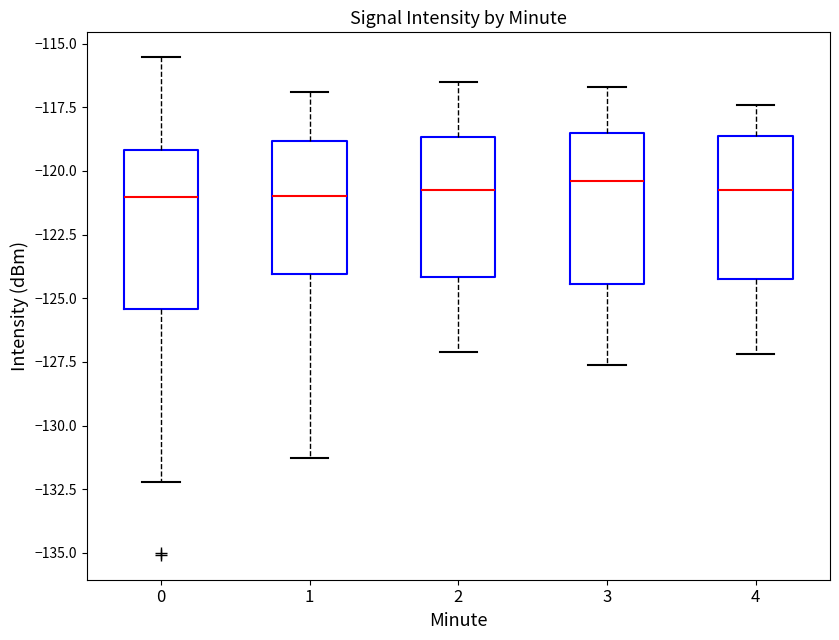

Reading left to right, transcribe this box plot: for each box, give where its median line is, the range the box spans, and where its two whiskers end, as read against the y-axis. The values are not printed on the chart, so give them approximately, as read against the axis.

0: median -121.0, box -125.5 to -119.0, whiskers -132.0 to -115.5
1: median -121.0, box -124.0 to -119.0, whiskers -131.5 to -117.0
2: median -120.5, box -124.0 to -118.5, whiskers -127.0 to -116.5
3: median -120.5, box -124.5 to -118.5, whiskers -127.5 to -116.5
4: median -120.5, box -124.0 to -118.5, whiskers -127.0 to -117.5